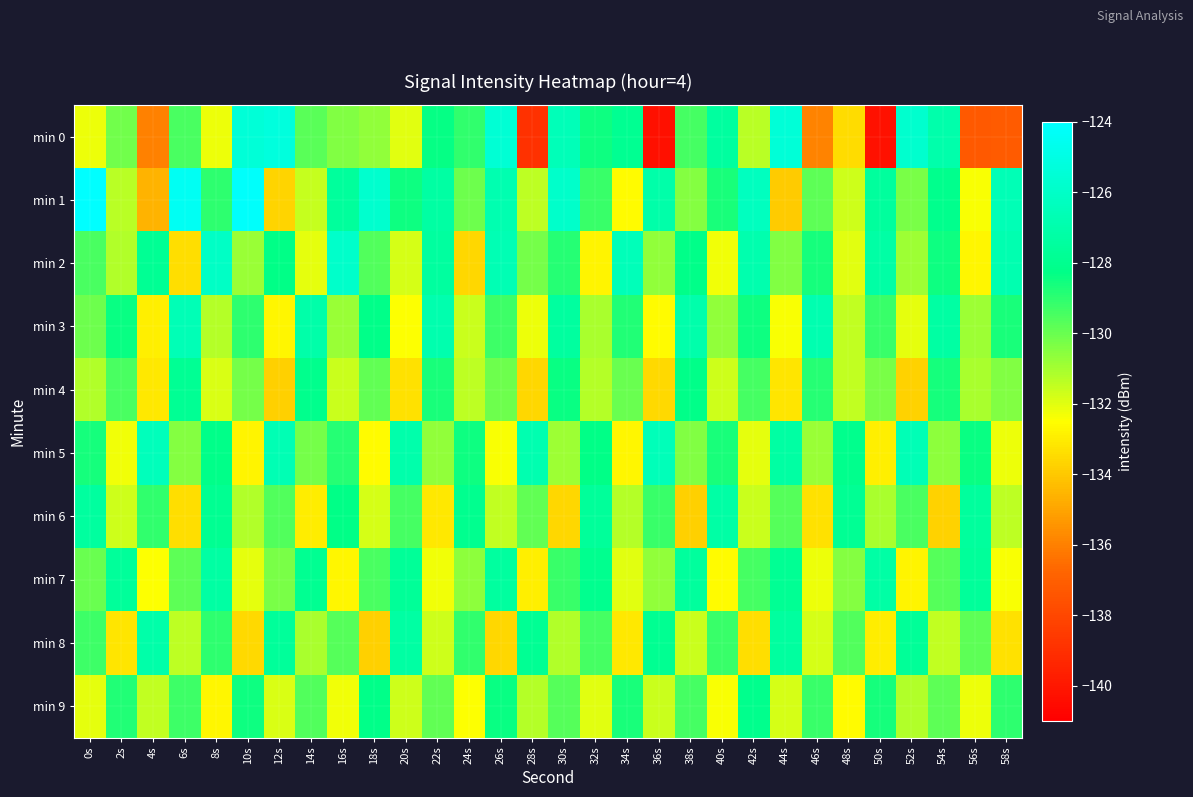

Which series has the largest range (max minus min)?

min 0